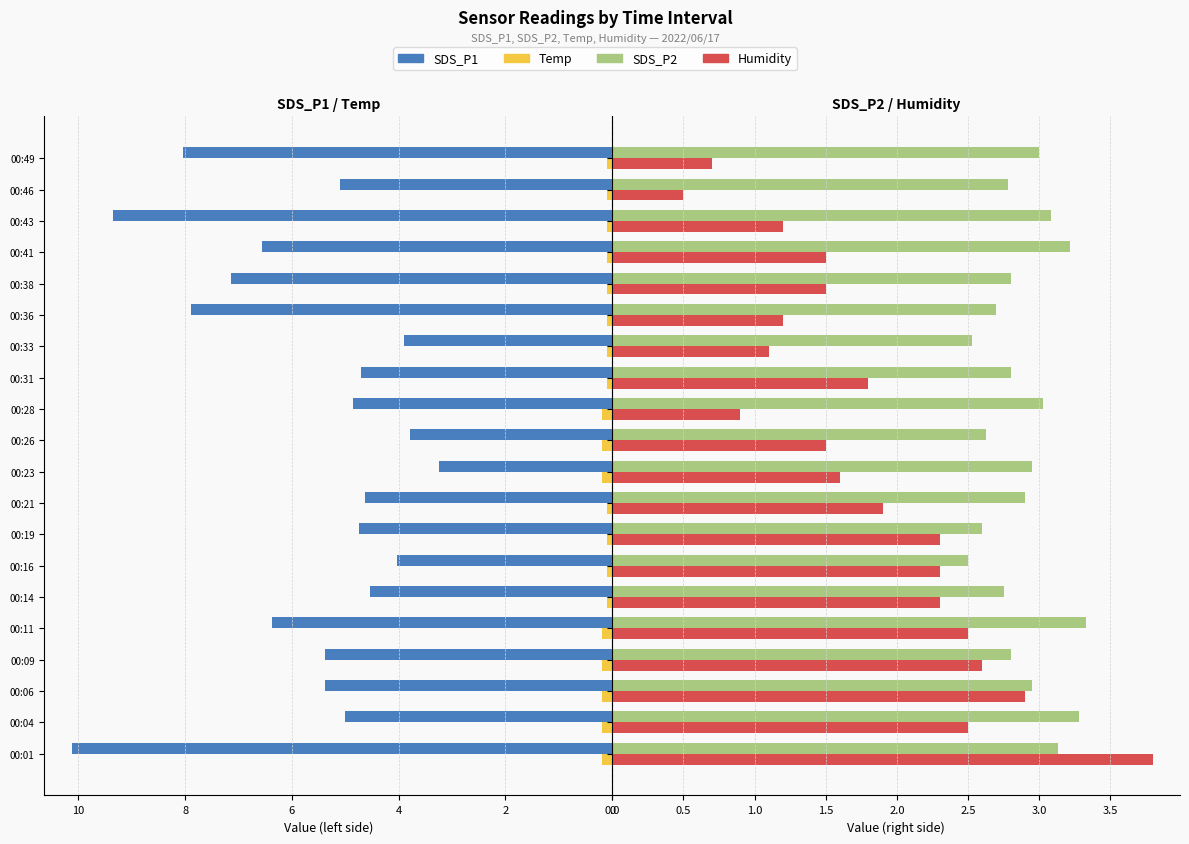

What is the maximum value for SDS_P1?

10.1